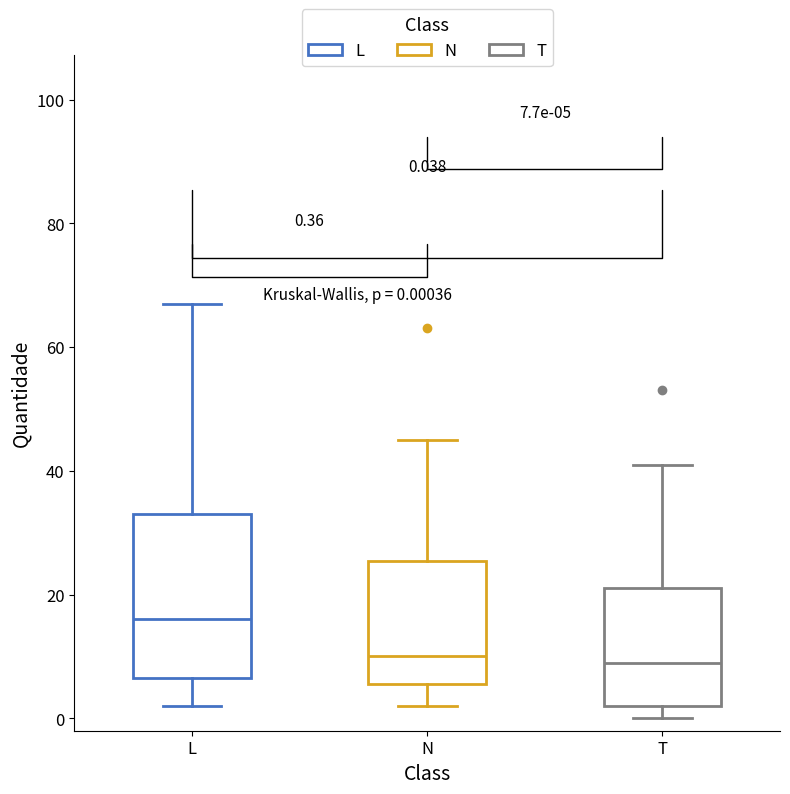

Which box is the tallest, from its lower edge to its upper edge?

L